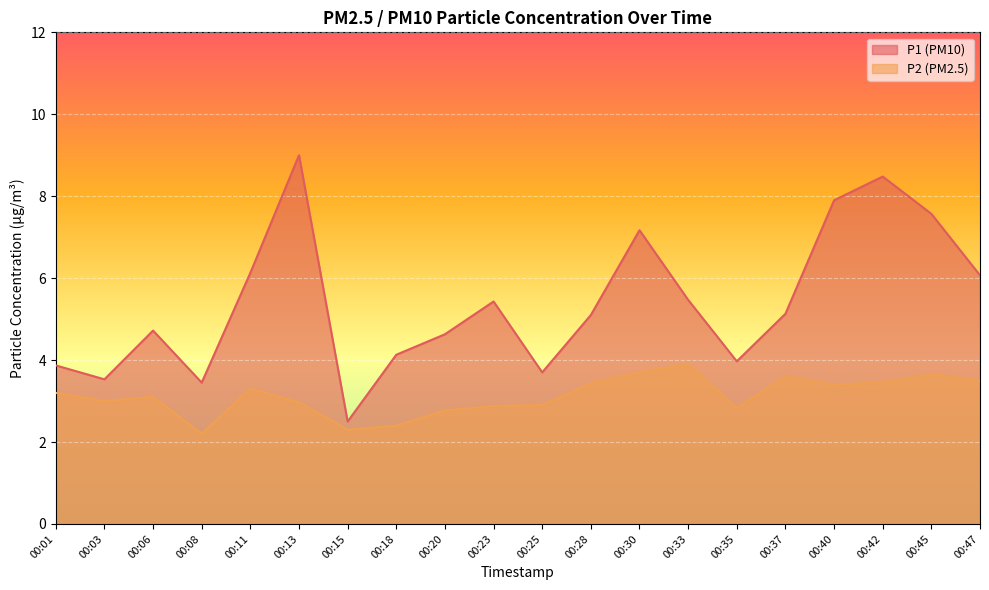

What are all the series names shown in the legend?

P1 (PM10), P2 (PM2.5)